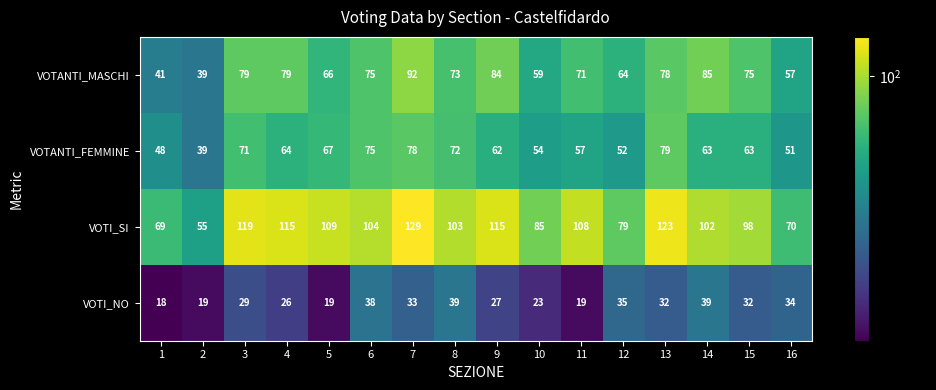

At which category is the sum across all series the highest?

7